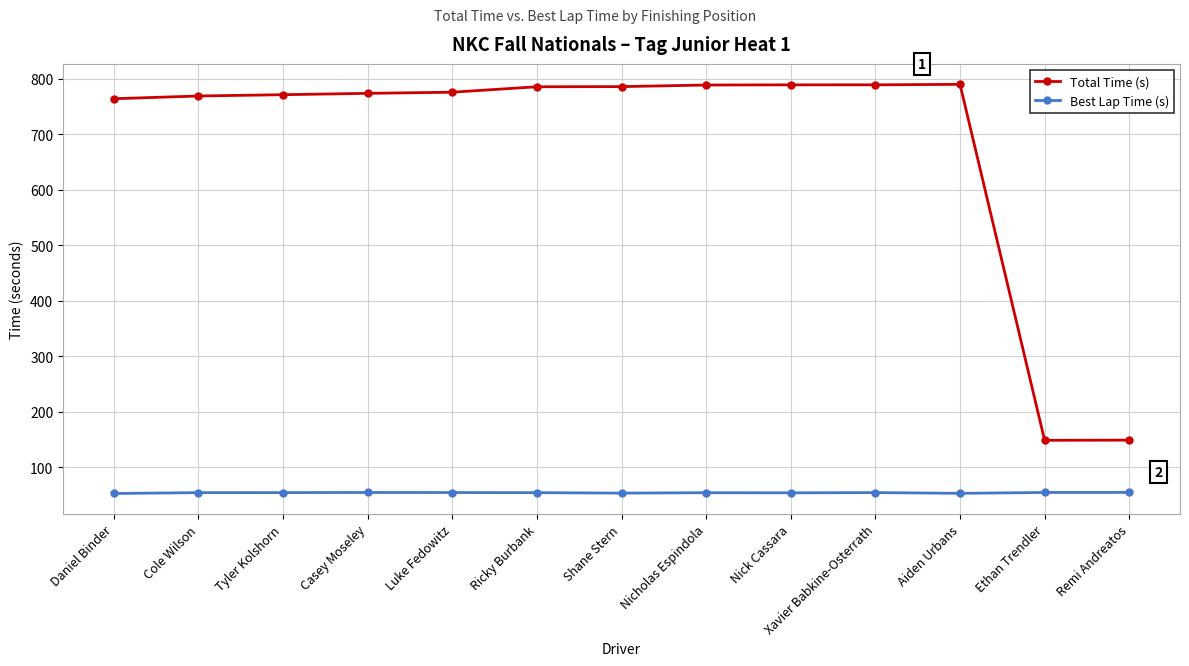

Which series has the largest range (max minus min)?

Total Time (s)